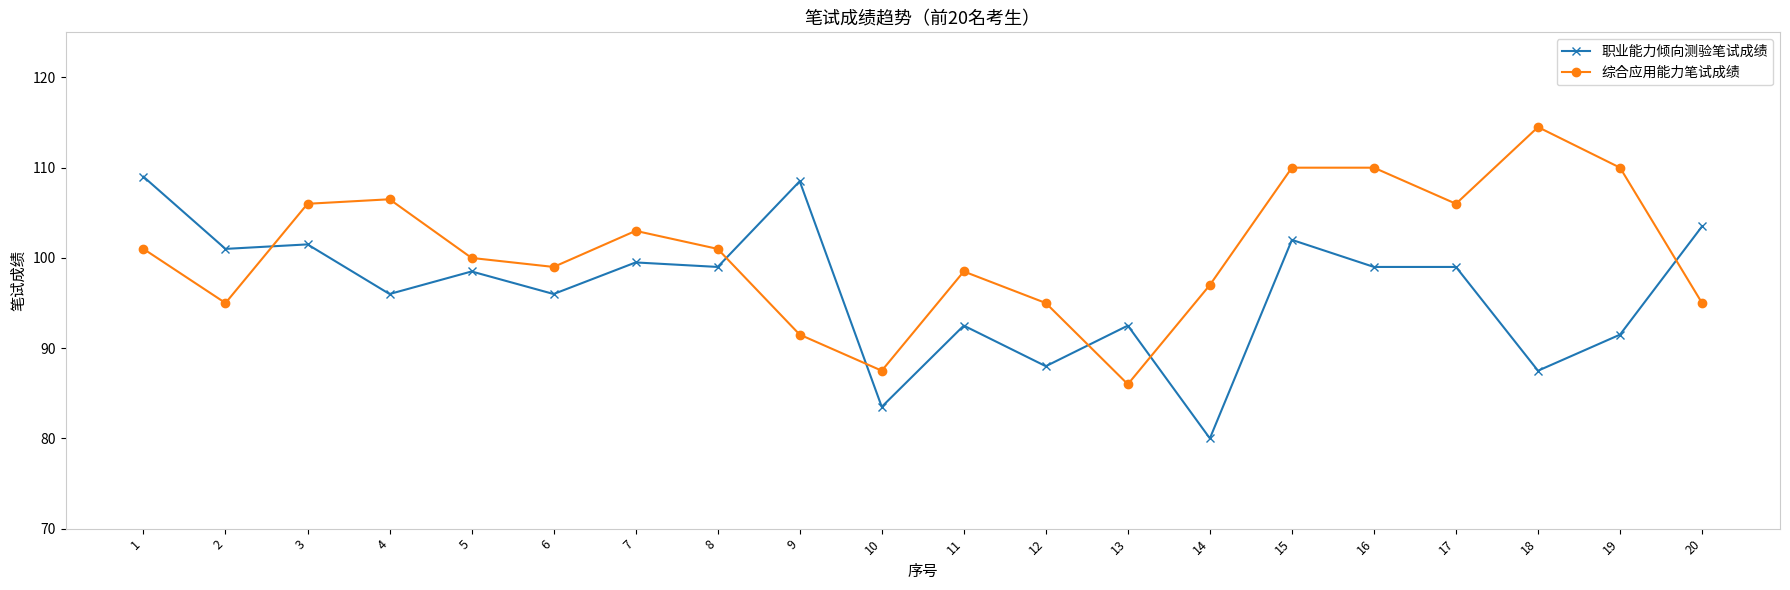

Which series changed the most between 14 and 20?

职业能力倾向测验笔试成绩